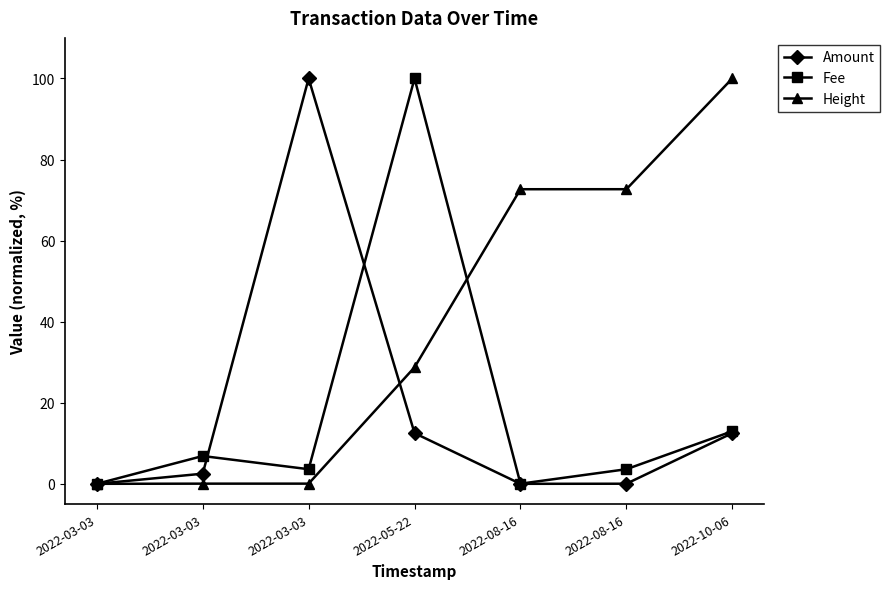

What is the difference between the Amount values at 2022-03-03 and 2022-08-16?

100.0